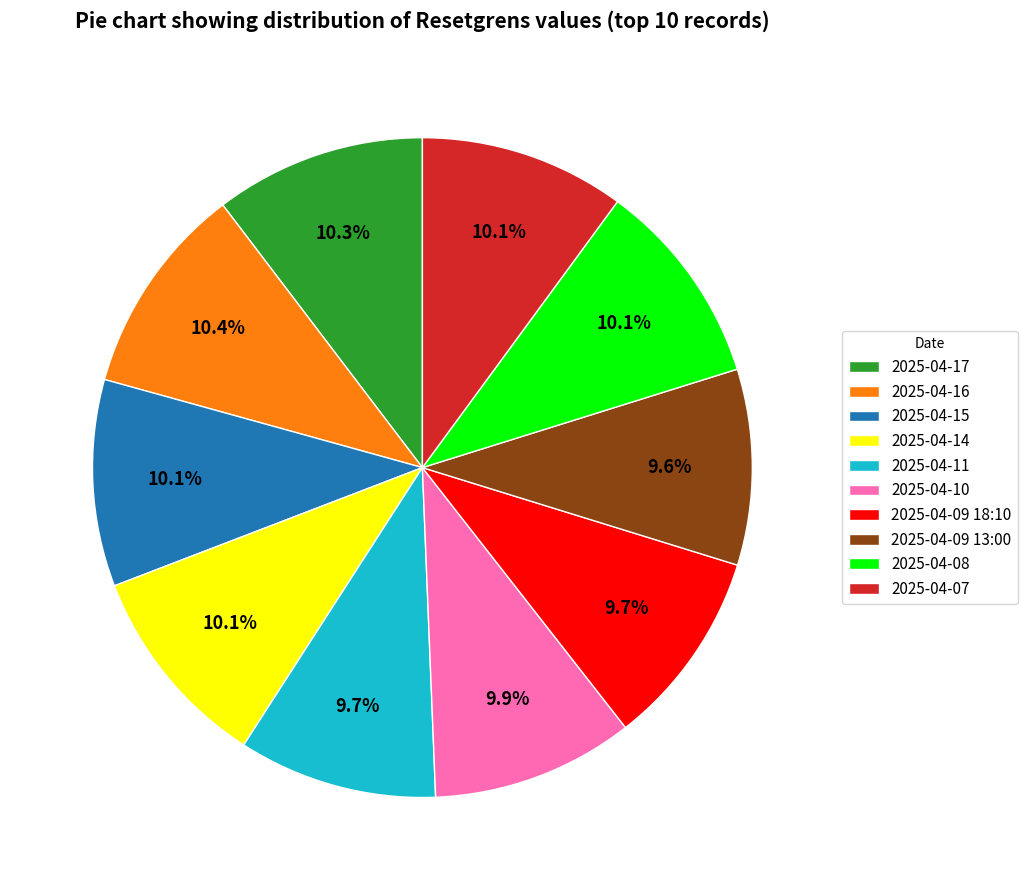

To the nearest percent, what is the average slice percentage?

10%